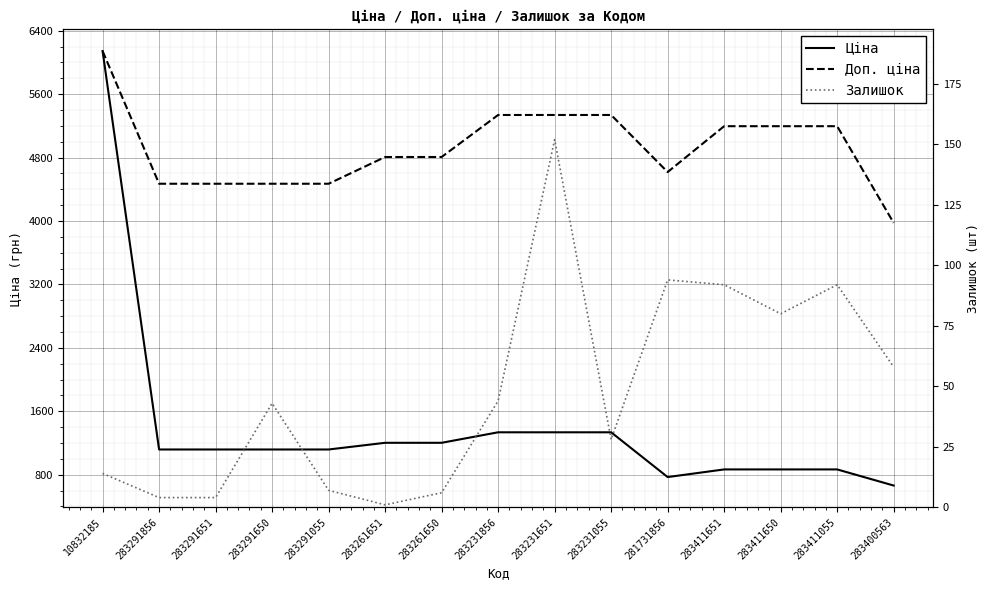

The Залишок series shows 131.2 at 281731856. True or false?

False